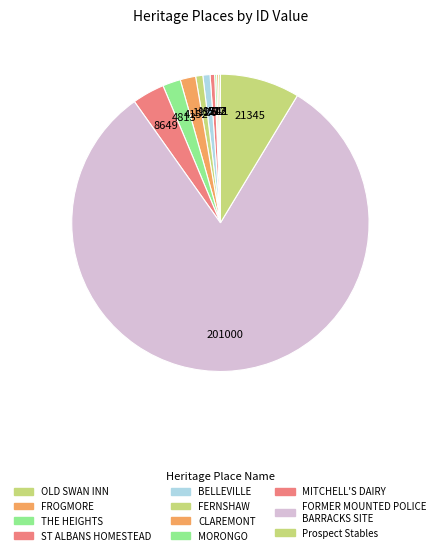

What percentage do FERNSHAW and CLAREMONT together represent?

2.5%